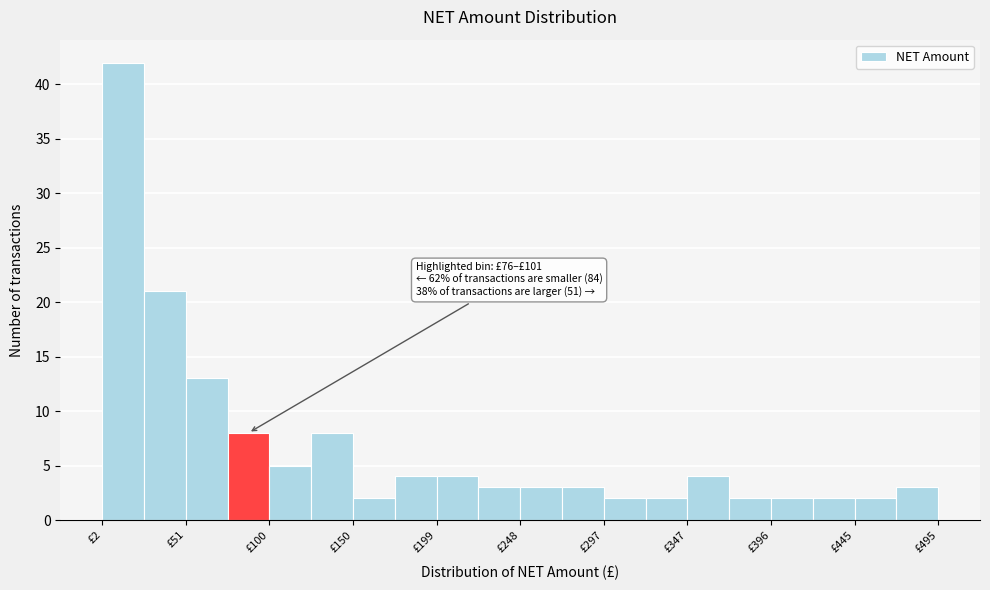

Which range on the x-axis has the tallest bar?

0 to 25